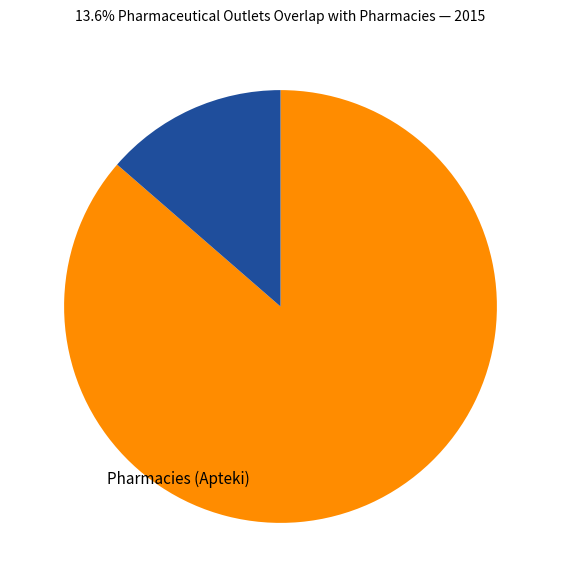

To the nearest percent, what is the difference between the Pharmacies (Apteki) and Pharmaceutical outlets (Punkty apteczne) slice percentages?

73%